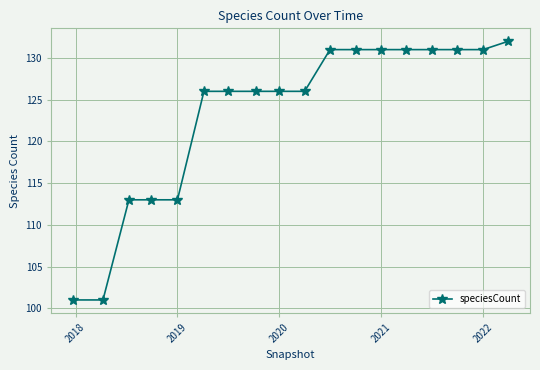

Does the chart have visible grid lines?

Yes